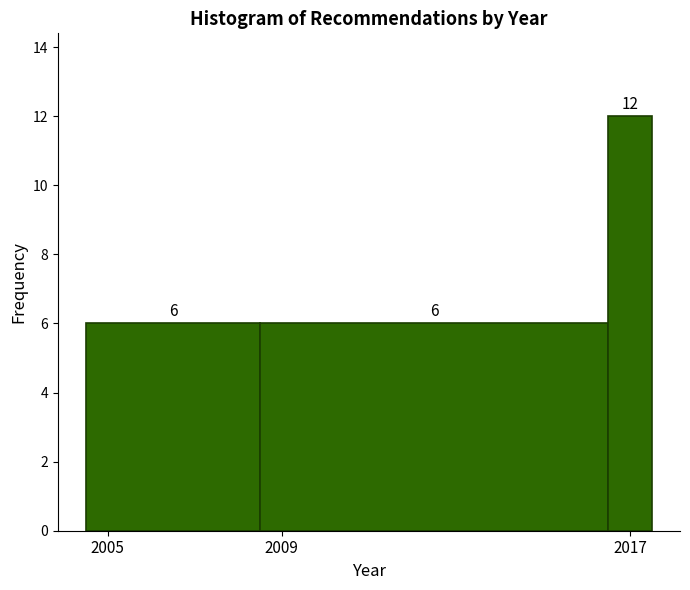

Around what value on the x-axis is the tallest bar? Give the approximate position of its centre, as read against the axis.

2017.0